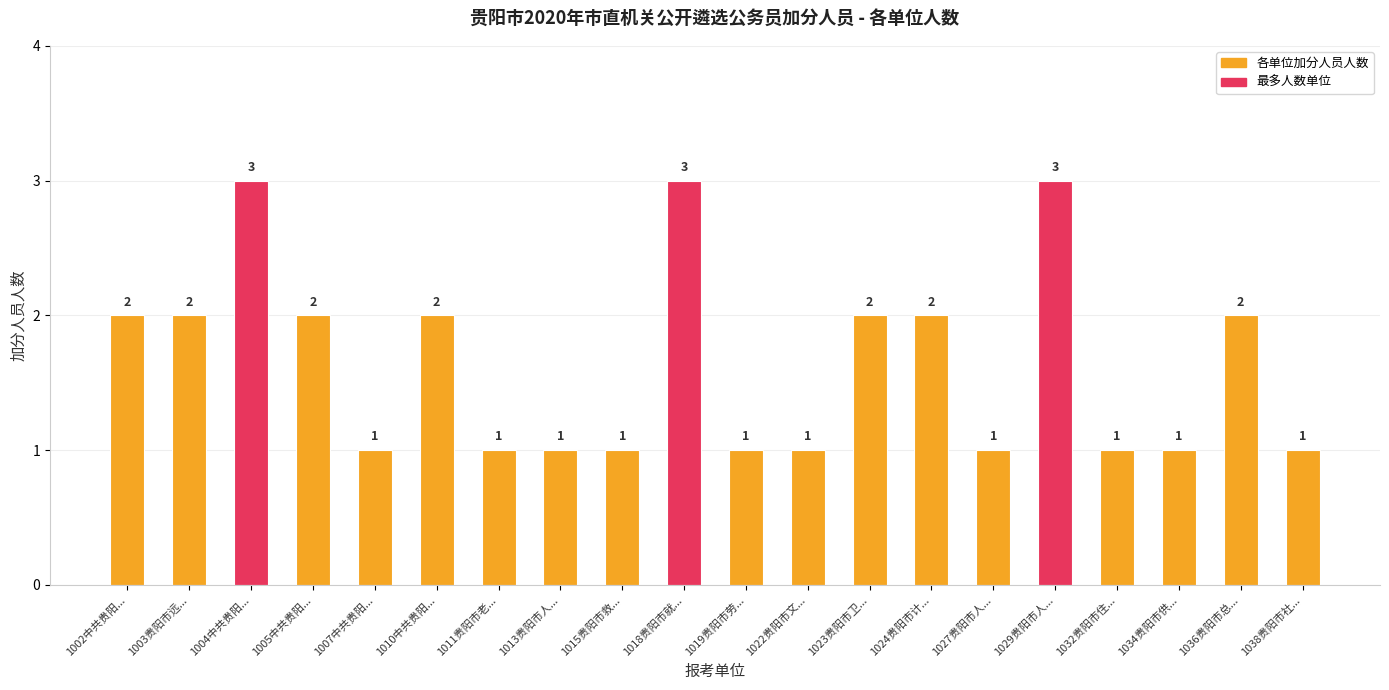

Does the chart contain stacked bars?

No